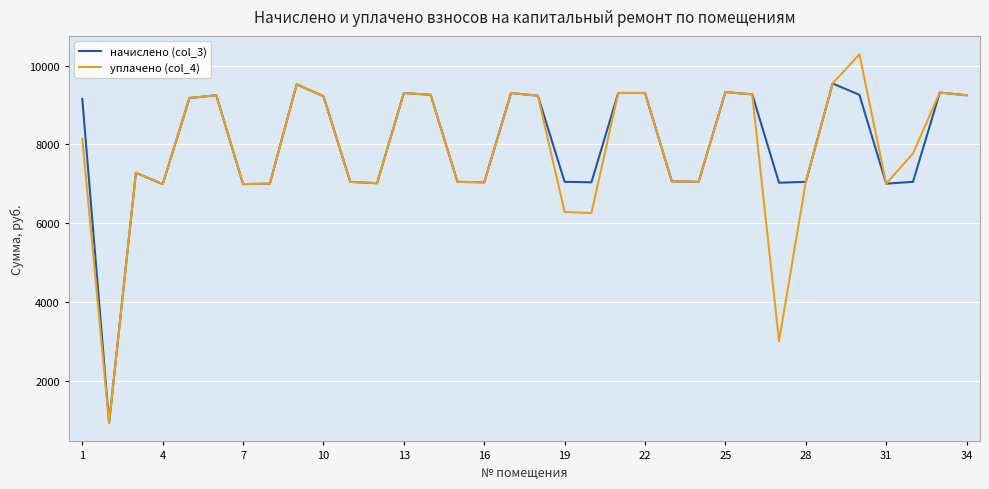

List the series in order of their peak value, highest first.

уплачено (col_4), начислено (col_3)